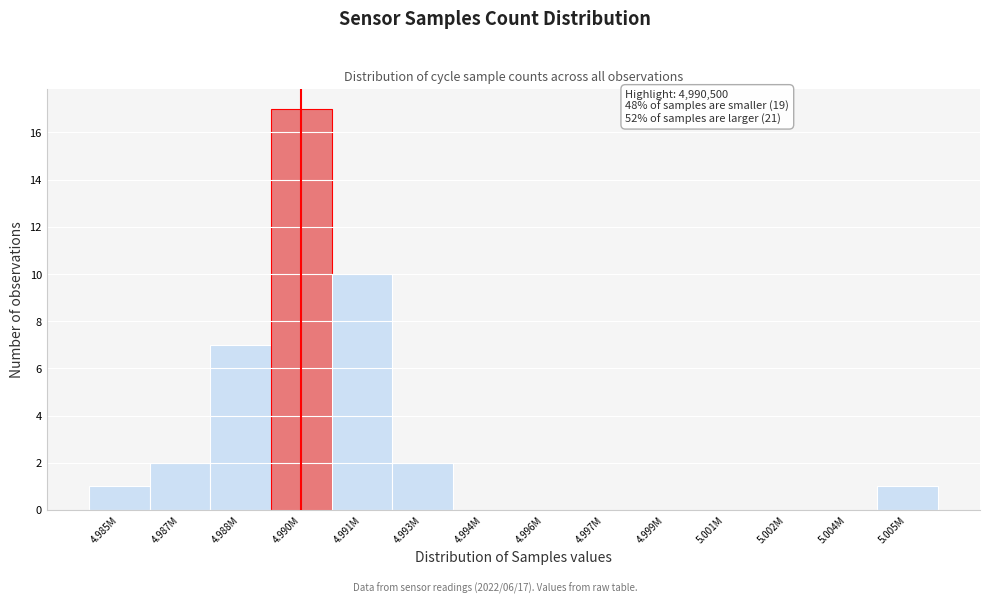

Reading left to right, transcribe all the data shown in this chart.

4.985M=1	4.987M=2	4.988M=7	4.990M=17	4.991M=10	4.993M=2	4.994M=0	4.996M=0	4.997M=0	4.999M=0	5.001M=0	5.002M=0	5.004M=0	5.005M=1